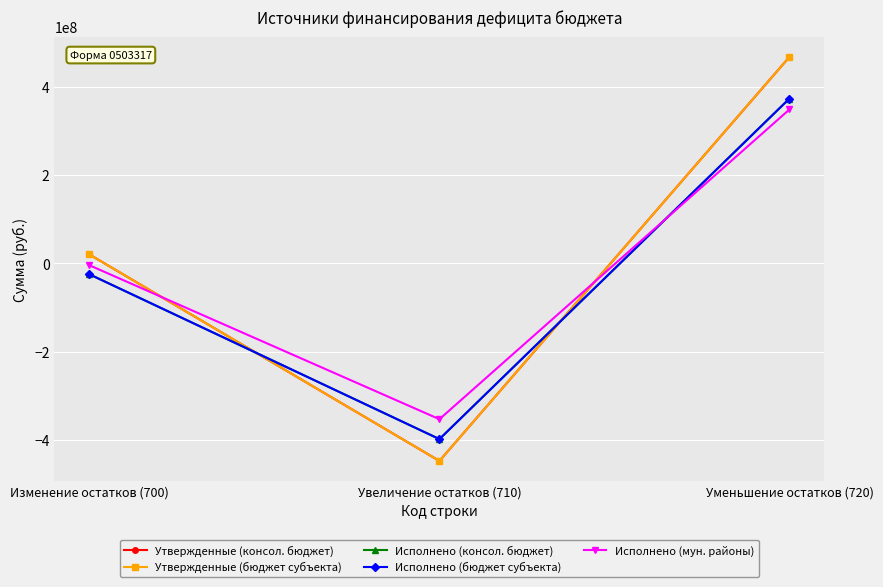

At how many categories does at least one series exceed 454089673?

1